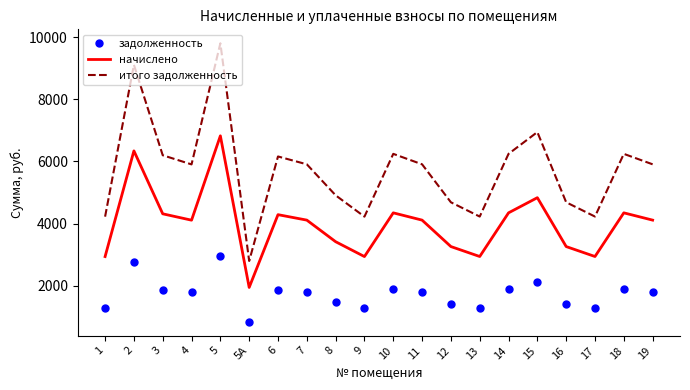

What is the difference between the second highest and minimum values in the задолженность series?

1915.3